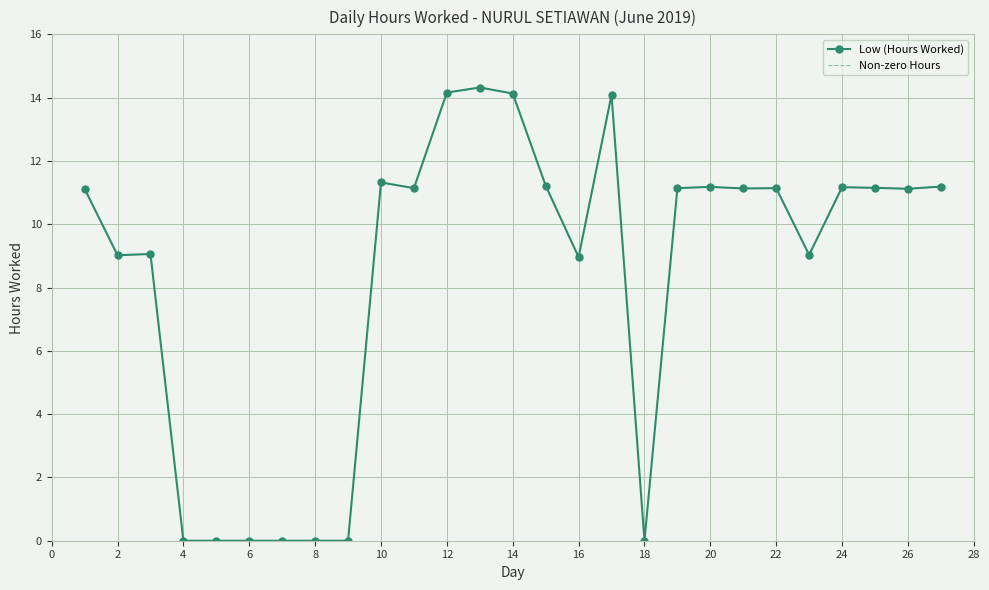

True or false: Low (Hours Worked) has a value of 11.1 at 26.

True